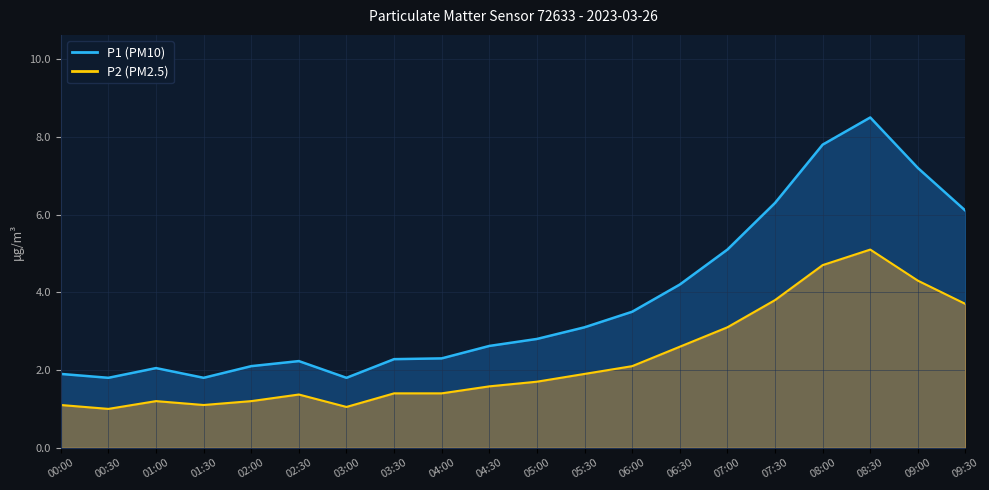

The value of P2 at 01:30 is 1.6. True or false?

False